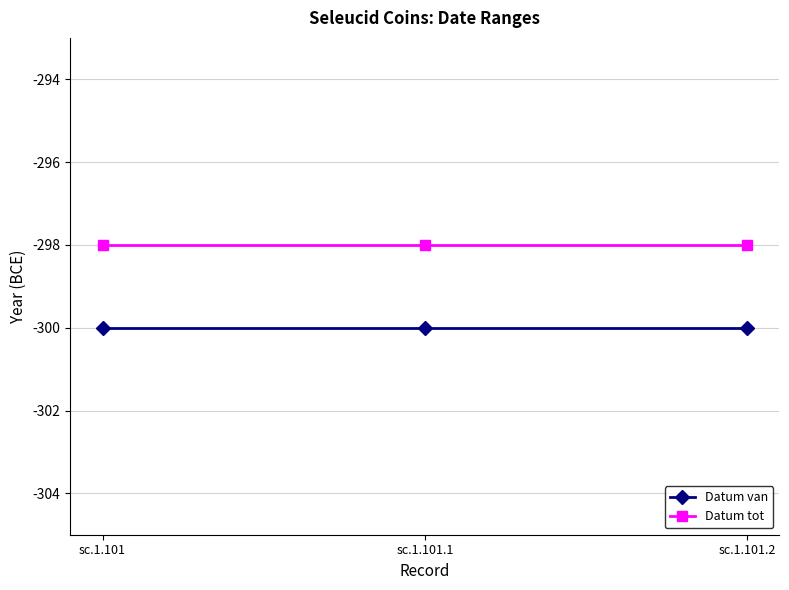

Does the chart have visible grid lines?

Yes